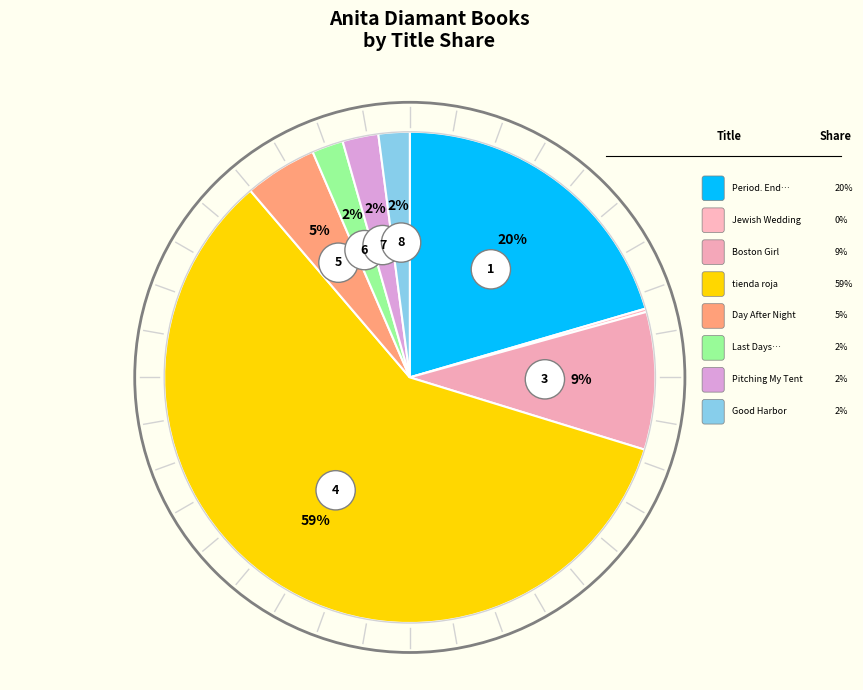

Count the number of slices in the pie.

8